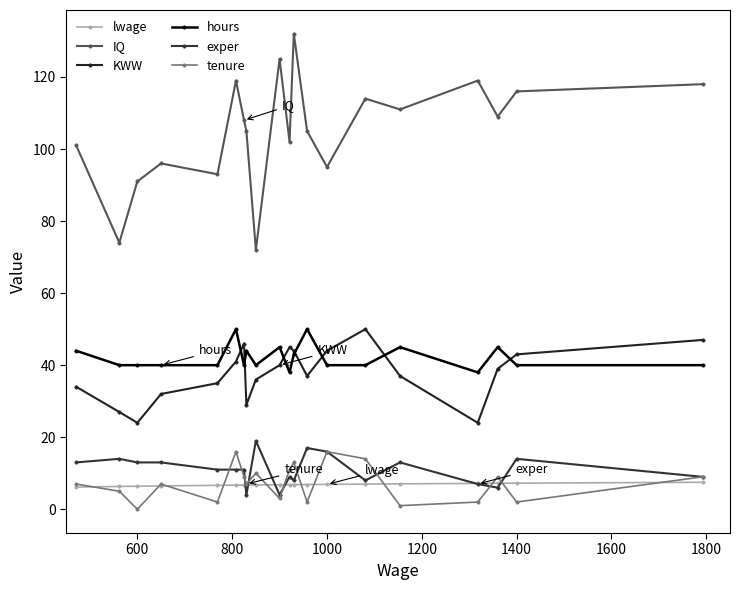

What is the value of the KWW point at the 9th from the left?

36.0